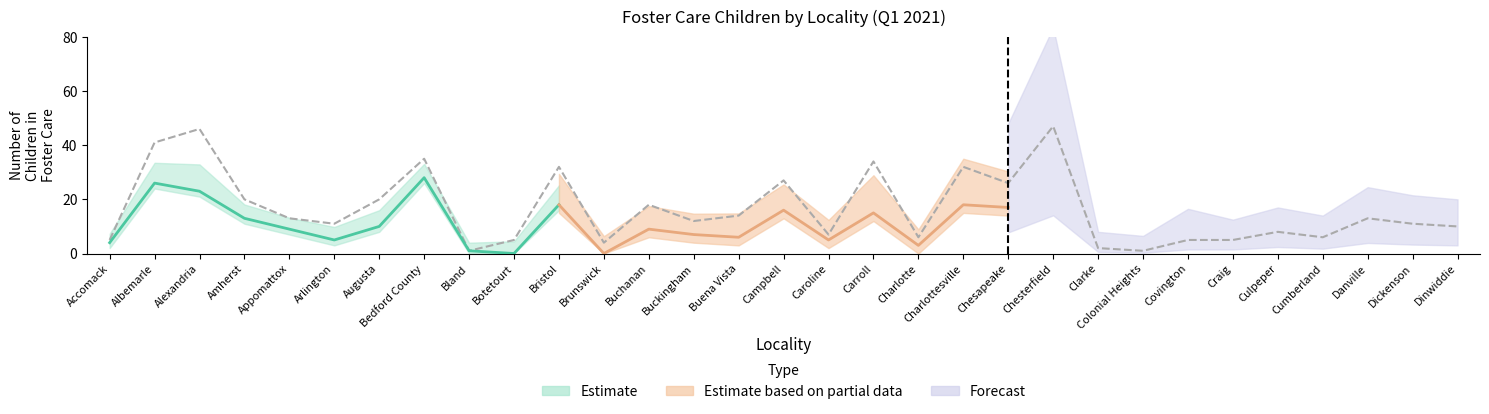

What is the label of the 22nd point from the left?

Chesterfield